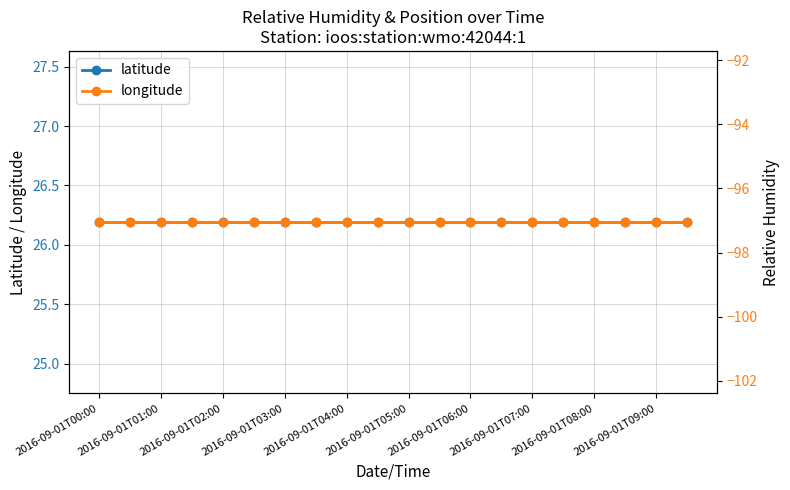

What is the value of the longitude point at the 15th from the left?

-97.1